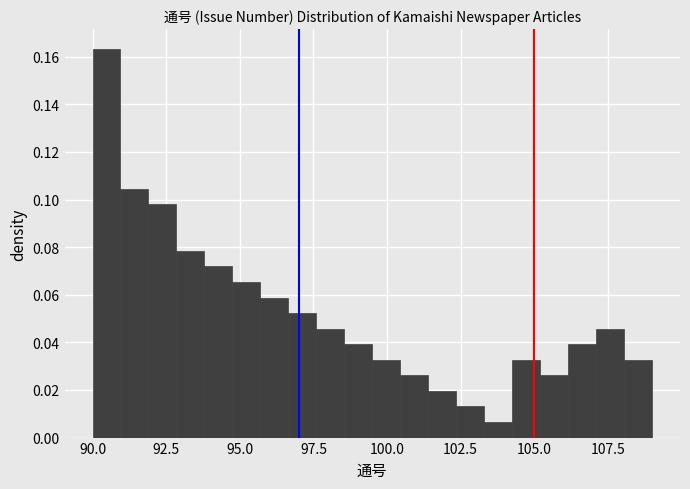

Read against the x-axis, roughly where is the centre of the tallest bar?

90.5